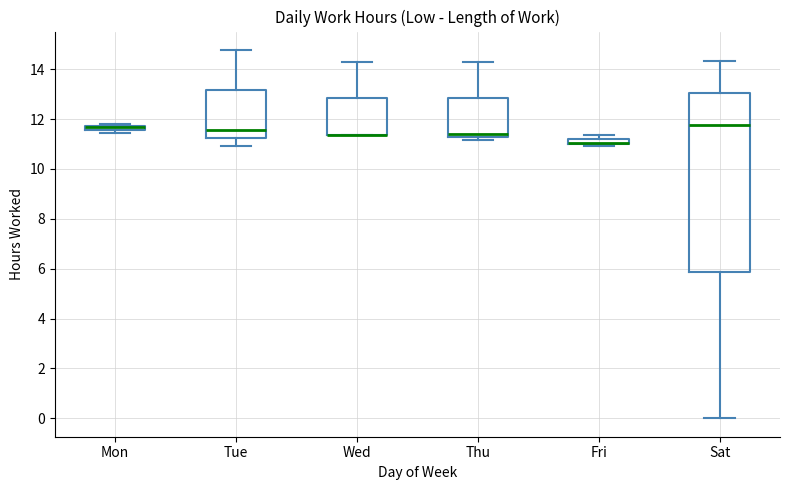

Comparing the boxes themselves (not the whiskers), which one is the tallest?

Sat